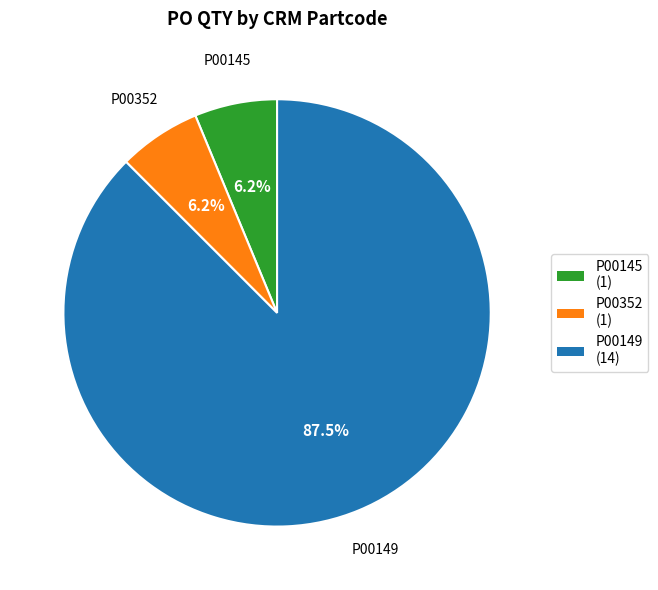

What is the ratio of the value at P00352 to the value at P00145?

1.0